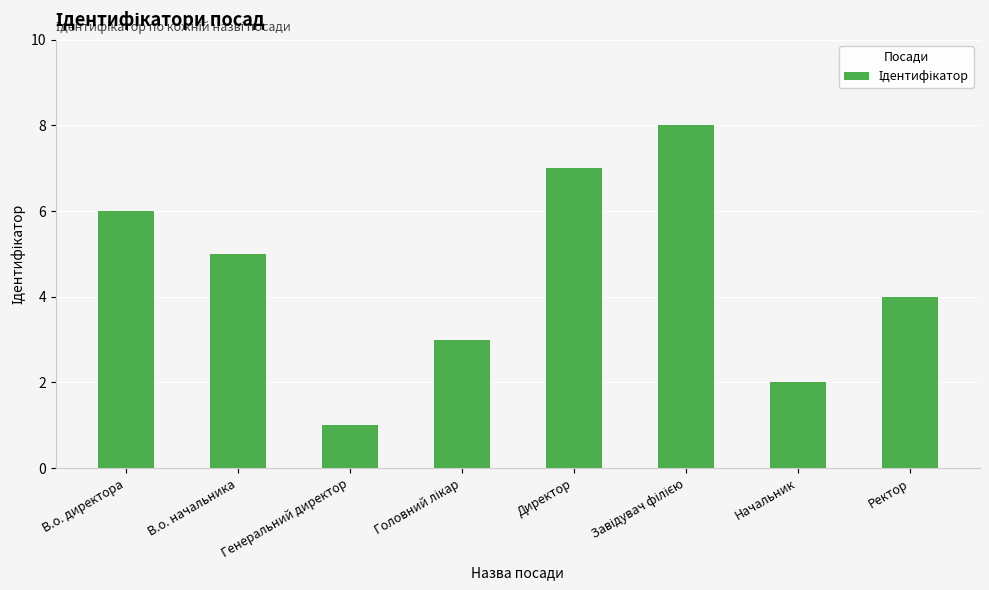

What is the difference between the second highest and second lowest values?

5